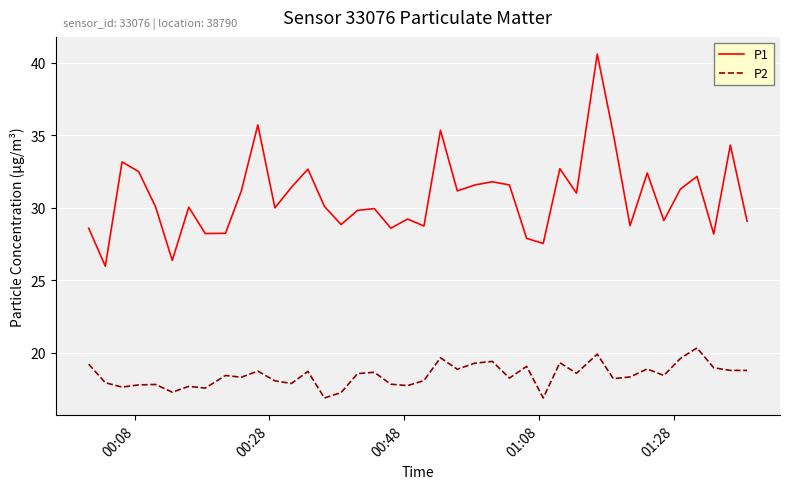

True or false: P1 and P2 intersect in this chart.

False